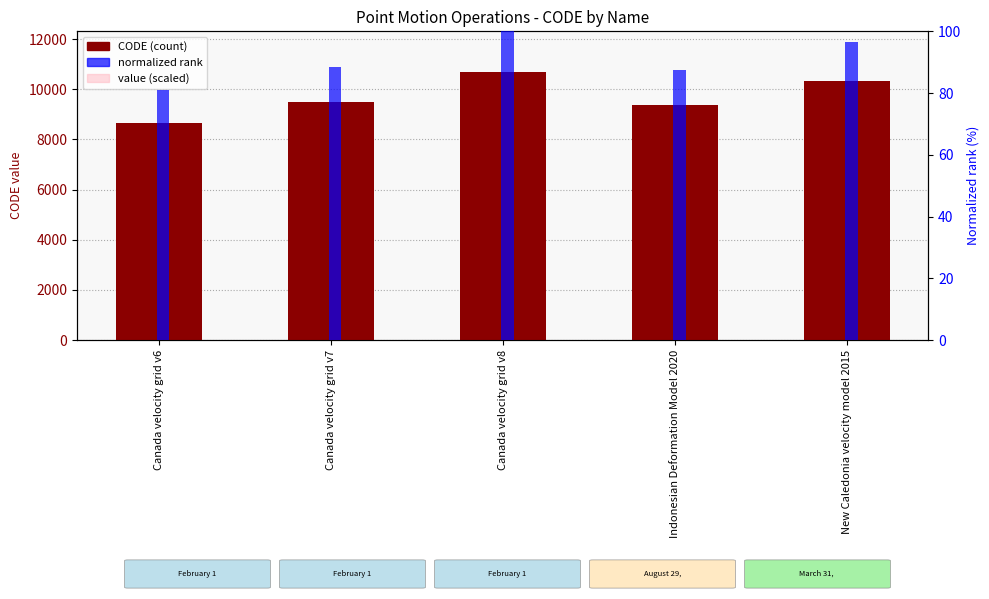

How many bars are there in total?

15